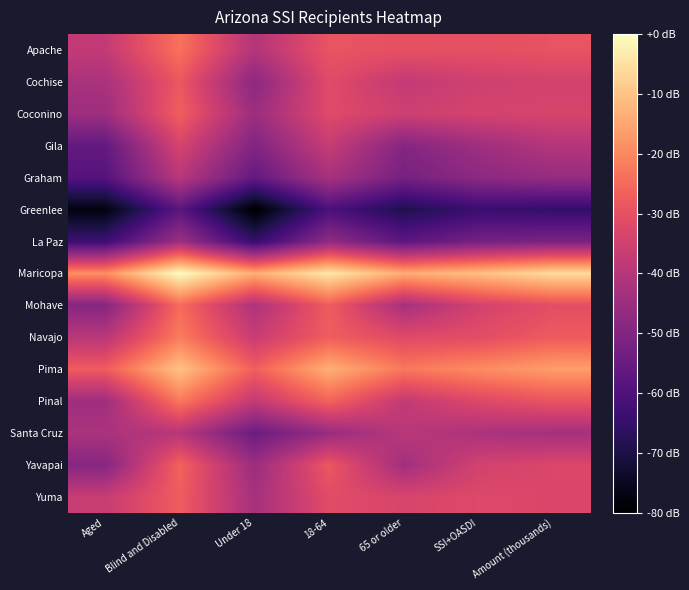

Reading right to left, what are all the values shown in this chart?

Apache: Amount (thousands)=33.0	SSI+OASDI=32.6	65 or older=32.7	18-64=33.1	Under 18=27.9	Blind and Disabled=35.7	Aged=29.3
Cochise: Amount (thousands)=30.7	SSI+OASDI=30.4	65 or older=29.2	18-64=32.0	Under 18=24.5	Blind and Disabled=33.4	Aged=27.1
Coconino: Amount (thousands)=31.1	SSI+OASDI=30.9	65 or older=30.2	18-64=31.9	Under 18=25.9	Blind and Disabled=34.2	Aged=26.0
Gila: Amount (thousands)=28.1	SSI+OASDI=26.1	65 or older=23.9	18-64=29.6	Under 18=23.5	Blind and Disabled=31.0	Aged=20.9
Graham: Amount (thousands)=25.4	SSI+OASDI=24.6	65 or older=22.6	18-64=26.9	Under 18=20.9	Blind and Disabled=28.5	Aged=19.5
Greenlee: Amount (thousands)=16.6	SSI+OASDI=17.2	65 or older=14.9	18-64=18.8	Under 18=10.0	Blind and Disabled=20.1	Aged=11.1
La Paz: Amount (thousands)=23.0	SSI+OASDI=22.6	65 or older=20.3	18-64=24.9	Under 18=16.8	Blind and Disabled=26.1	Aged=17.5
Maricopa: Amount (thousands)=43.6	SSI+OASDI=41.4	65 or older=40.0	18-64=44.5	Under 18=40.1	Blind and Disabled=46.3	Aged=37.7
Mohave: Amount (thousands)=32.4	SSI+OASDI=30.7	65 or older=26.8	18-64=33.8	Under 18=27.5	Blind and Disabled=35.1	Aged=23.9
Navajo: Amount (thousands)=33.7	SSI+OASDI=32.3	65 or older=32.0	18-64=34.0	Under 18=29.8	Blind and Disabled=36.4	Aged=28.5
Pima: Amount (thousands)=38.9	SSI+OASDI=37.5	65 or older=36.1	18-64=40.2	Under 18=34.1	Blind and Disabled=41.7	Aged=33.8
Pinal: Amount (thousands)=33.1	SSI+OASDI=31.7	65 or older=29.3	18-64=34.5	Under 18=29.3	Blind and Disabled=36.1	Aged=26.2
Santa Cruz: Amount (thousands)=26.7	SSI+OASDI=27.3	65 or older=28.5	18-64=25.6	Under 18=21.6	Blind and Disabled=28.3	Aged=27.3
Yavapai: Amount (thousands)=31.5	SSI+OASDI=30.7	65 or older=26.4	18-64=33.4	Under 18=25.9	Blind and Disabled=34.4	Aged=24.0
Yuma: Amount (thousands)=31.4	SSI+OASDI=31.7	65 or older=31.2	18-64=32.1	Under 18=26.8	Blind and Disabled=33.9	Aged=29.8